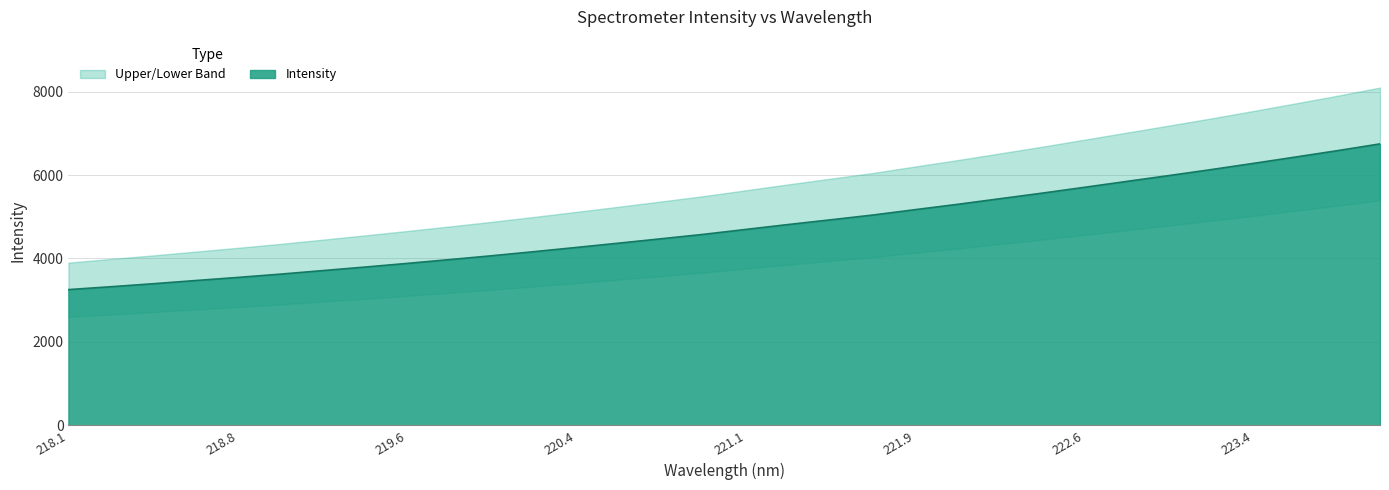

Is it true that Intensity equals 6599.0 at 219.6?

False